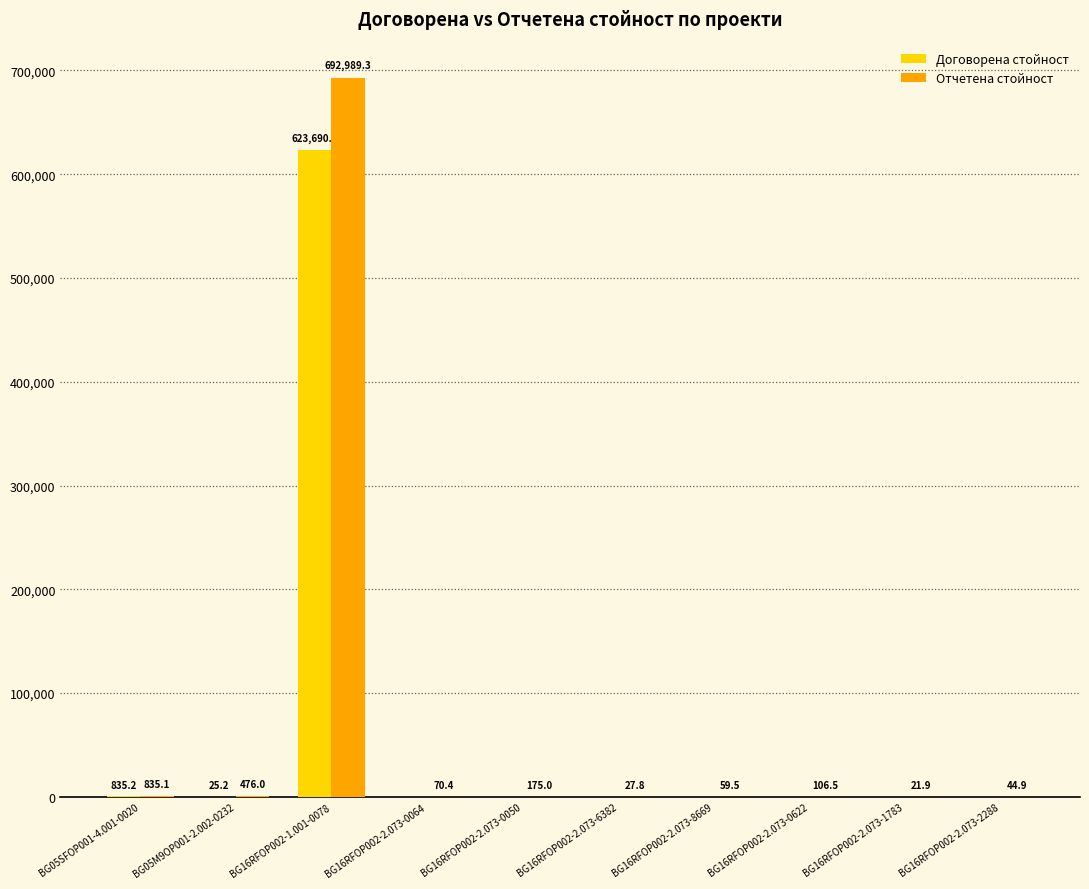

How many positive values does the Договорена стойност series have?

3